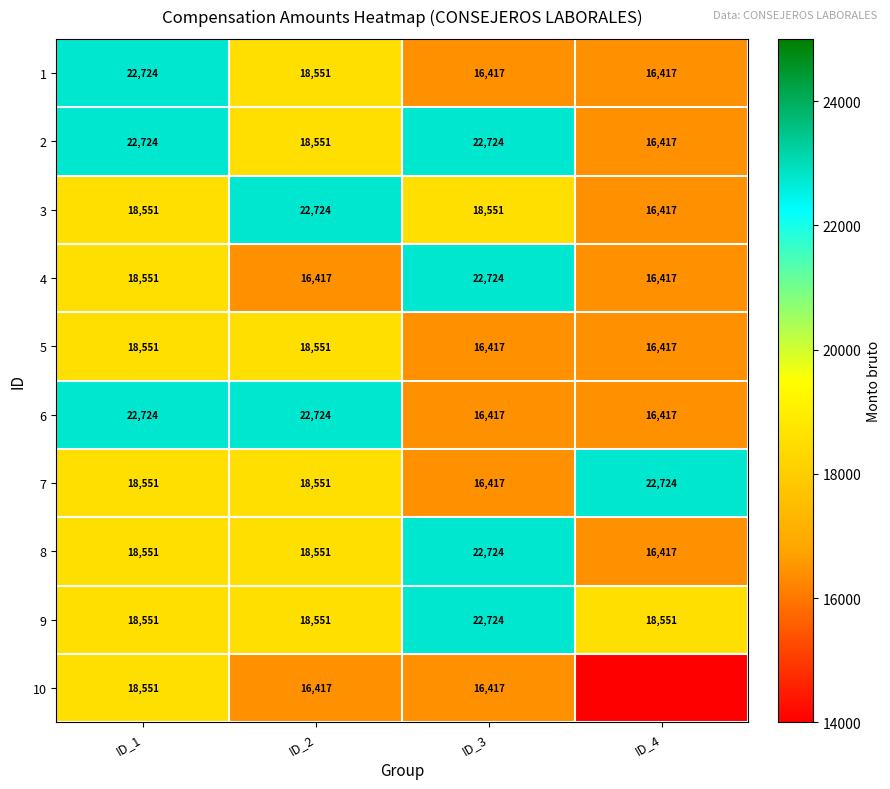

What is the difference between the 5 values at ID_3 and ID_1?

2134